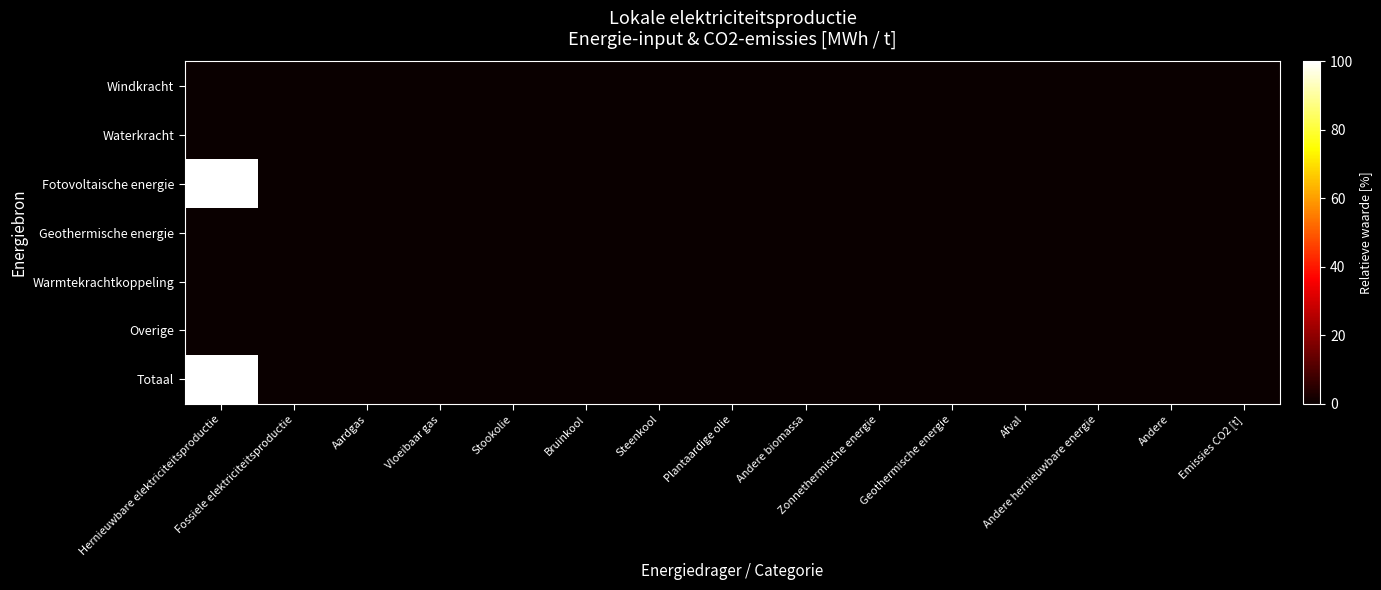

How many categories are shown in the chart?

15